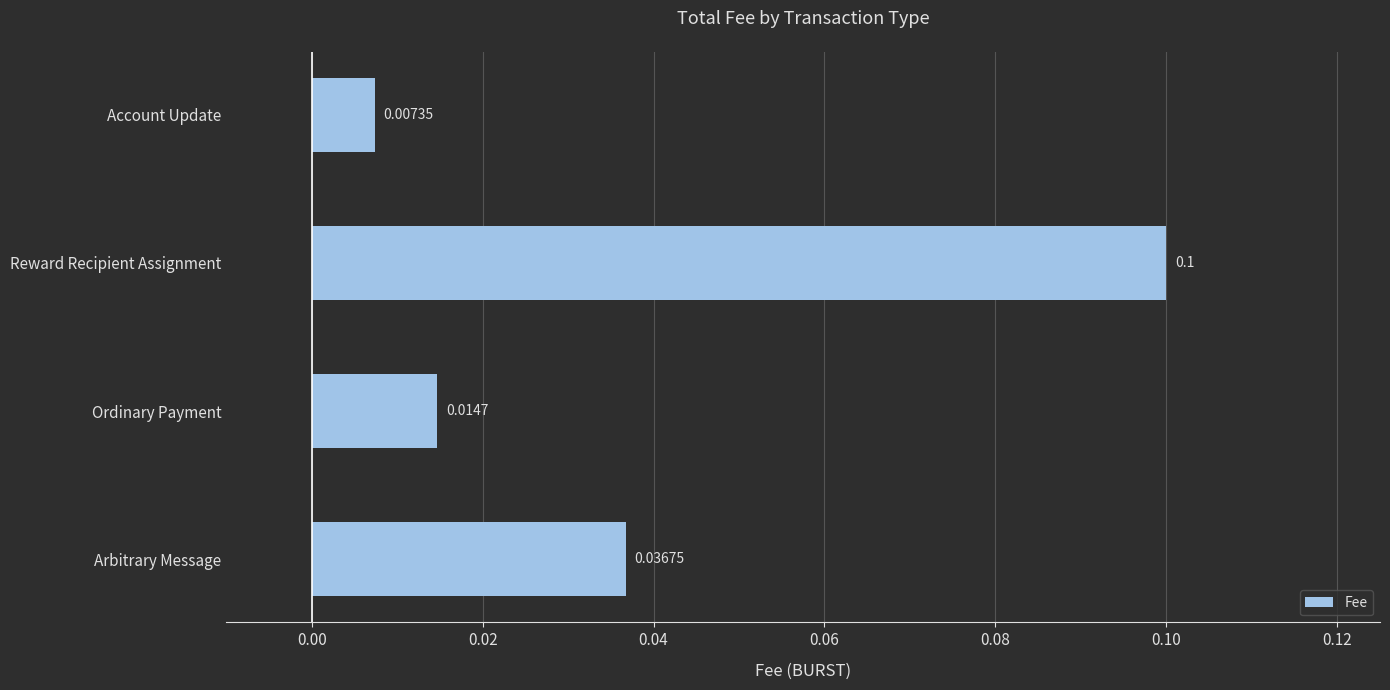

Does the chart contain stacked bars?

No